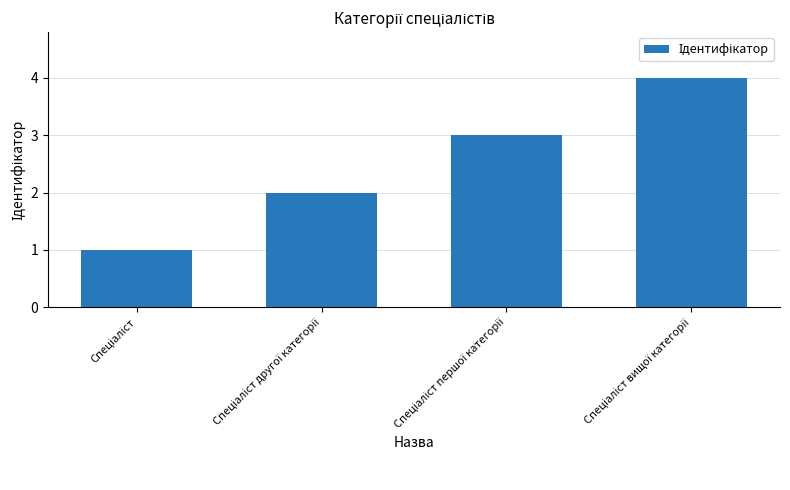

What is the difference between the maximum and minimum values?

3